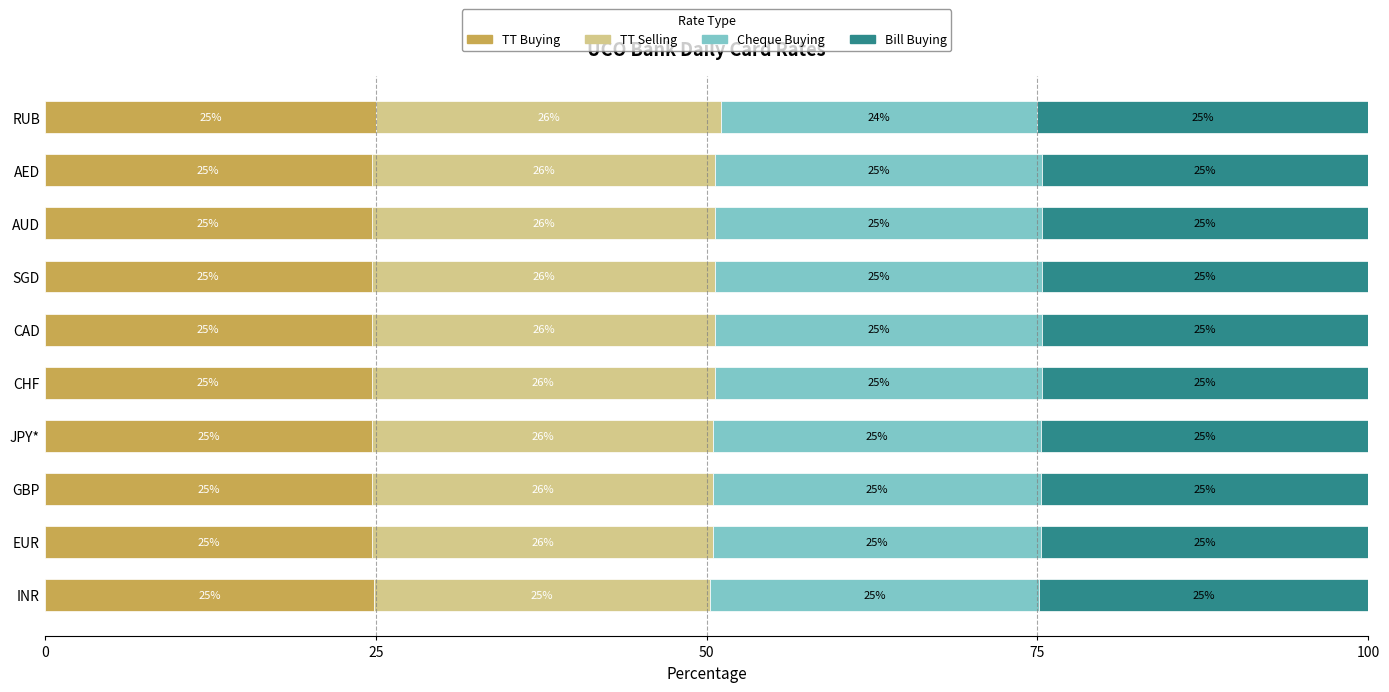

Count the TT Buying values in the range 24 to 25.

9